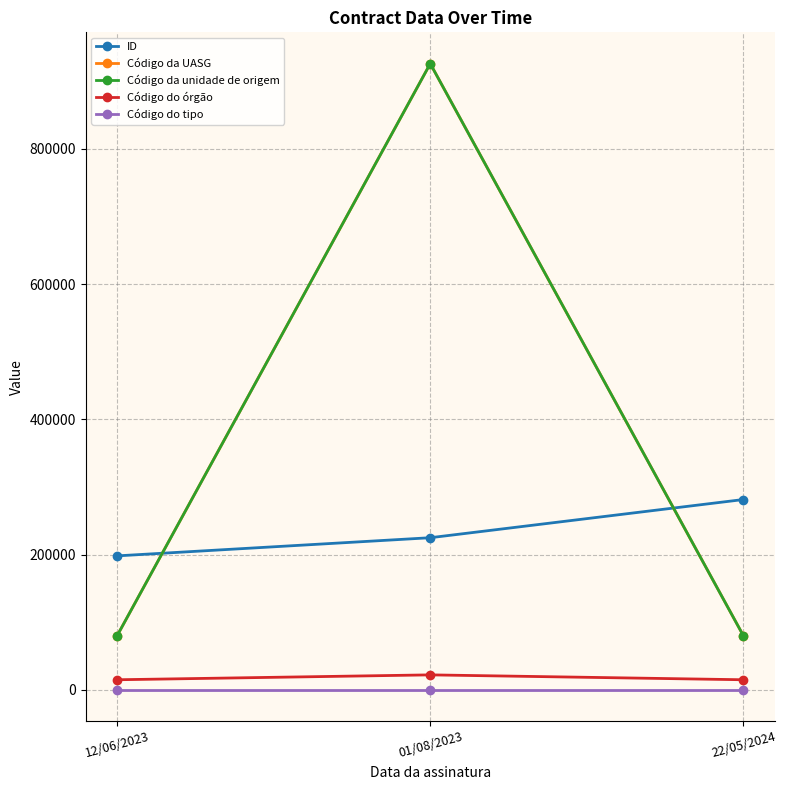

Which series has the largest range (max minus min)?

Código da UASG